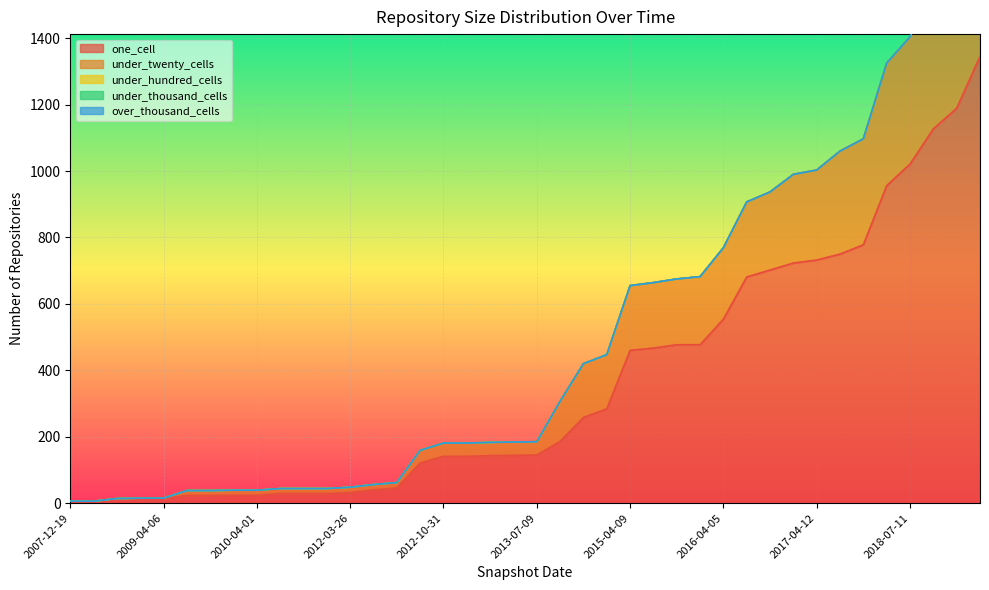

What is the value of the one_cell point at the 24th from the left?

284